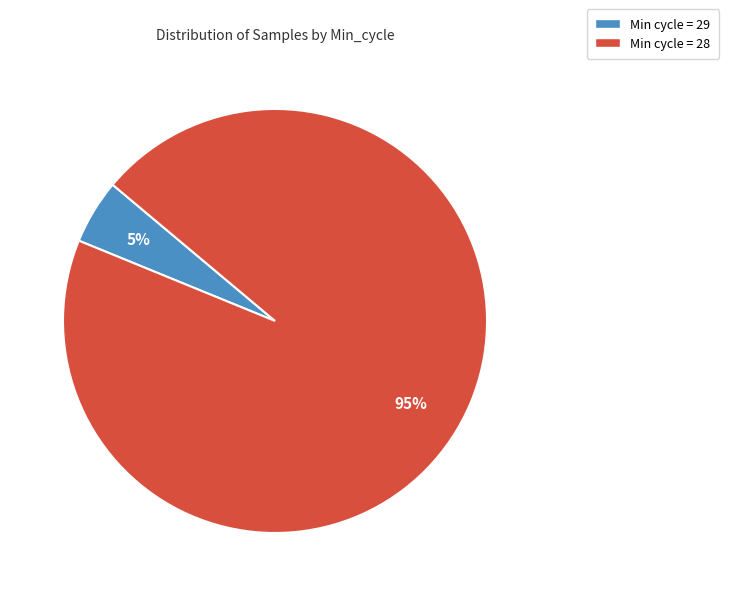

Combined, do Min cycle = 29 and Min cycle = 28 account for over 50%?

Yes